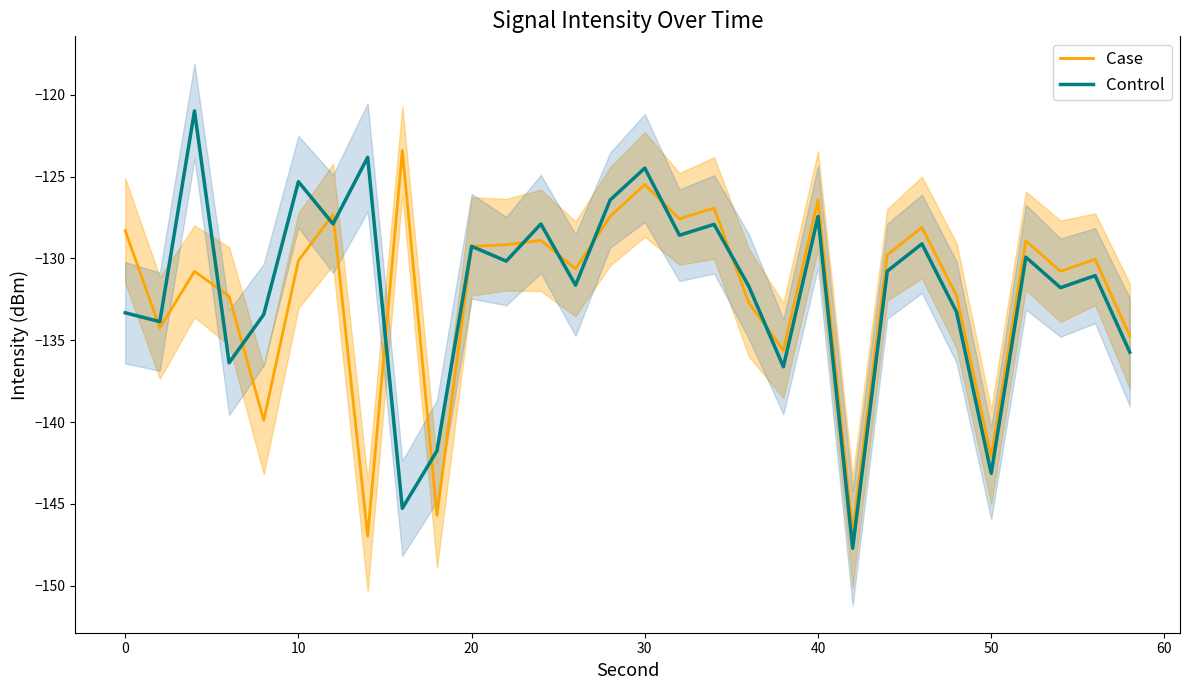

What is the maximum value for Case?

-123.4